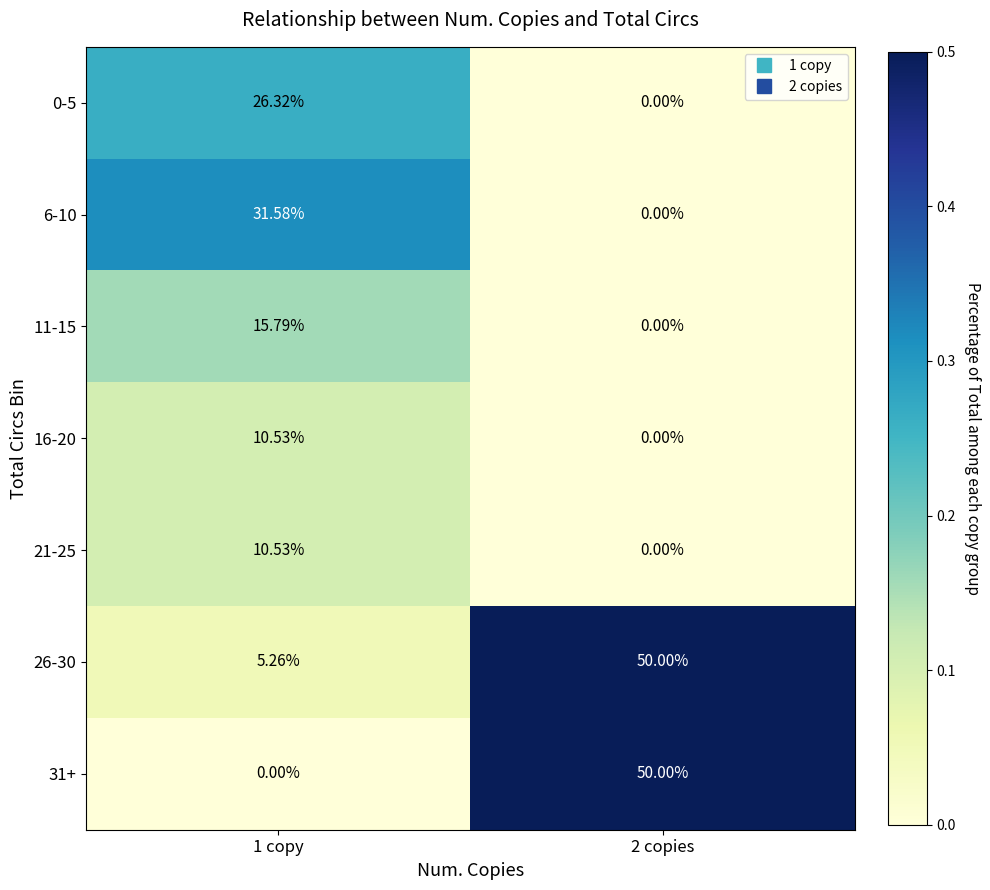

Is the value of 6-10 at 1 copy greater than the value of 16-20 at 2 copies?

Yes